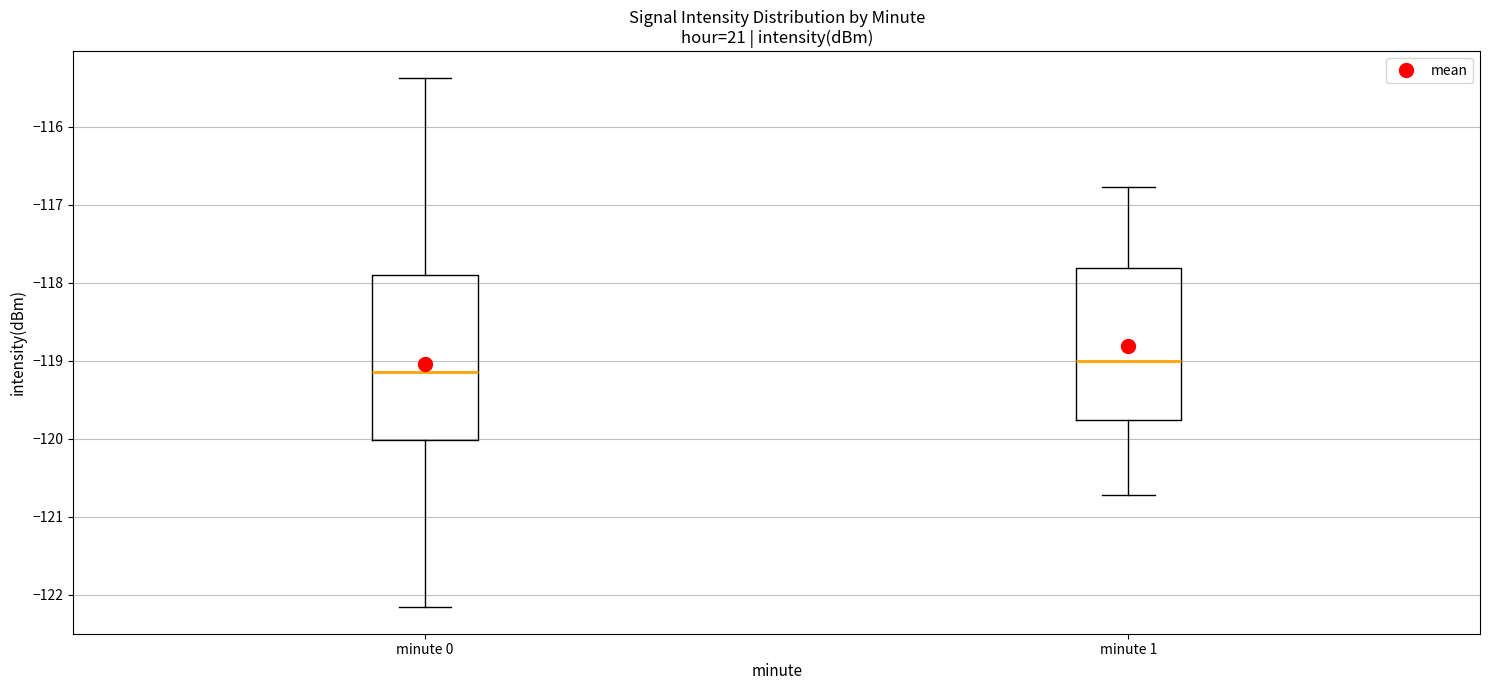

Which box's median line is the lowest?

minute 0